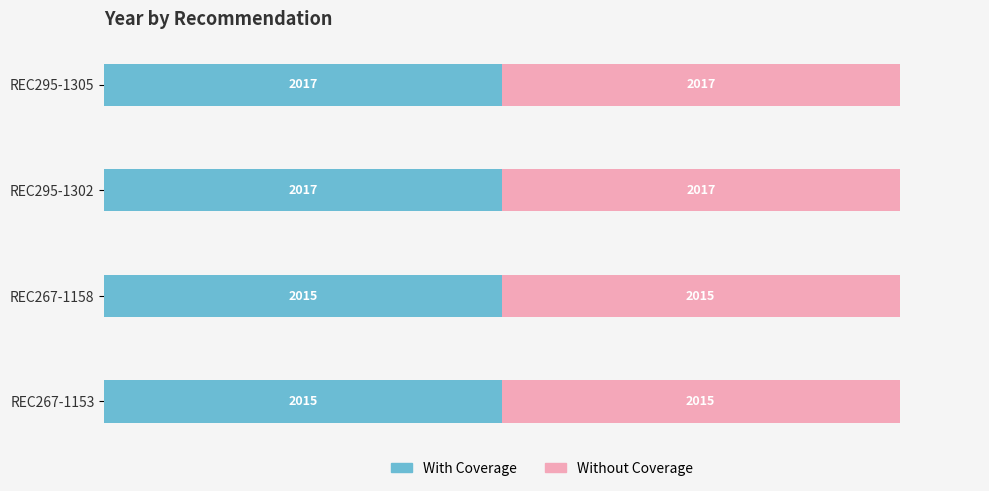

How many With Coverage values are between 2015 and 2017?

4